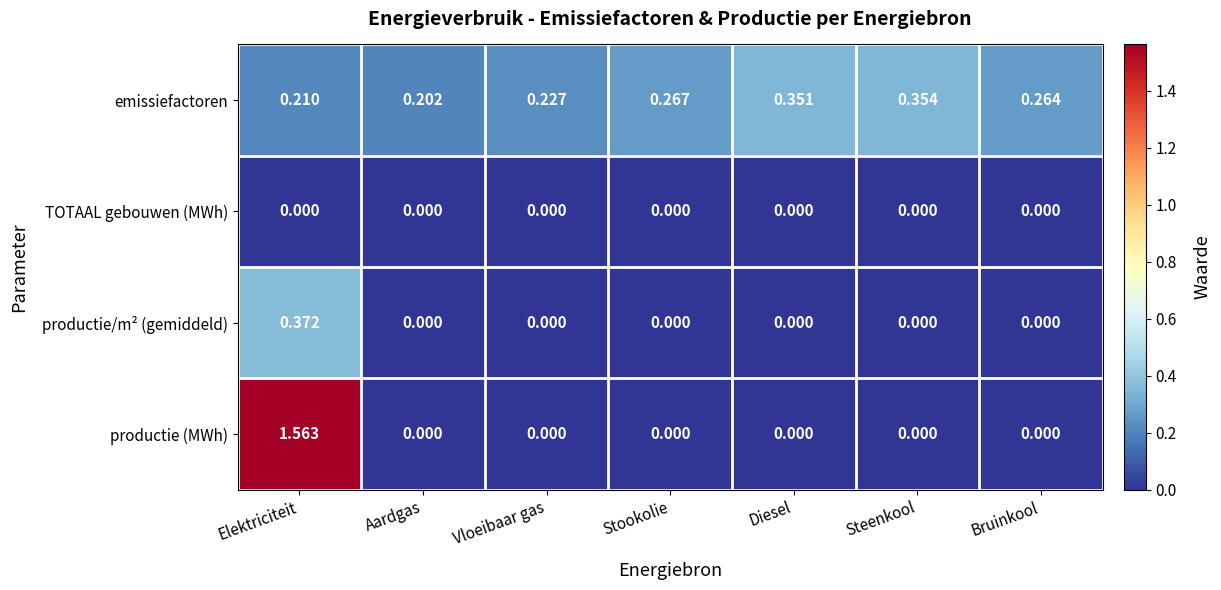

List the series in order of their overall mean, highest first.

emissiefactoren, productie (MWh), productie/m² (gemiddeld), TOTAAL gebouwen (MWh)